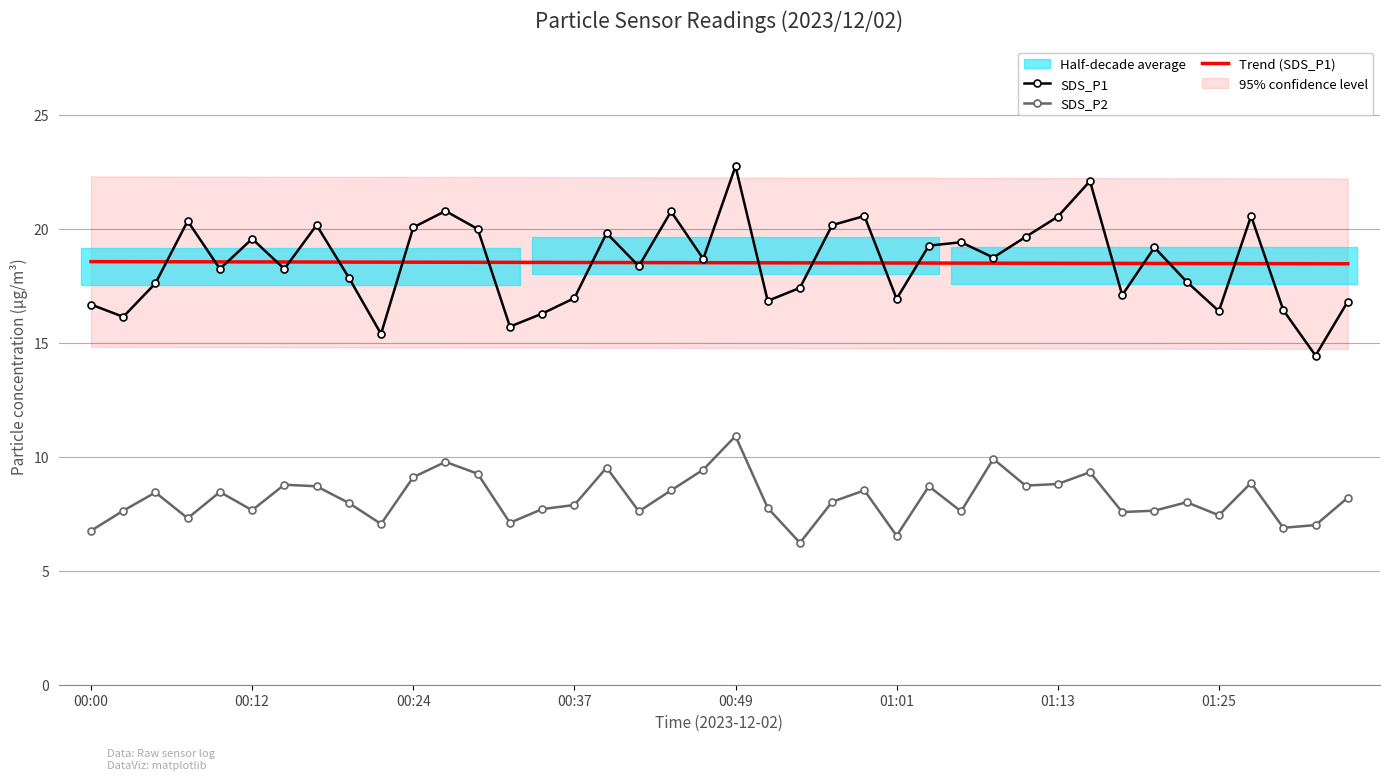

What is the minimum value for SDS_P1?

14.4